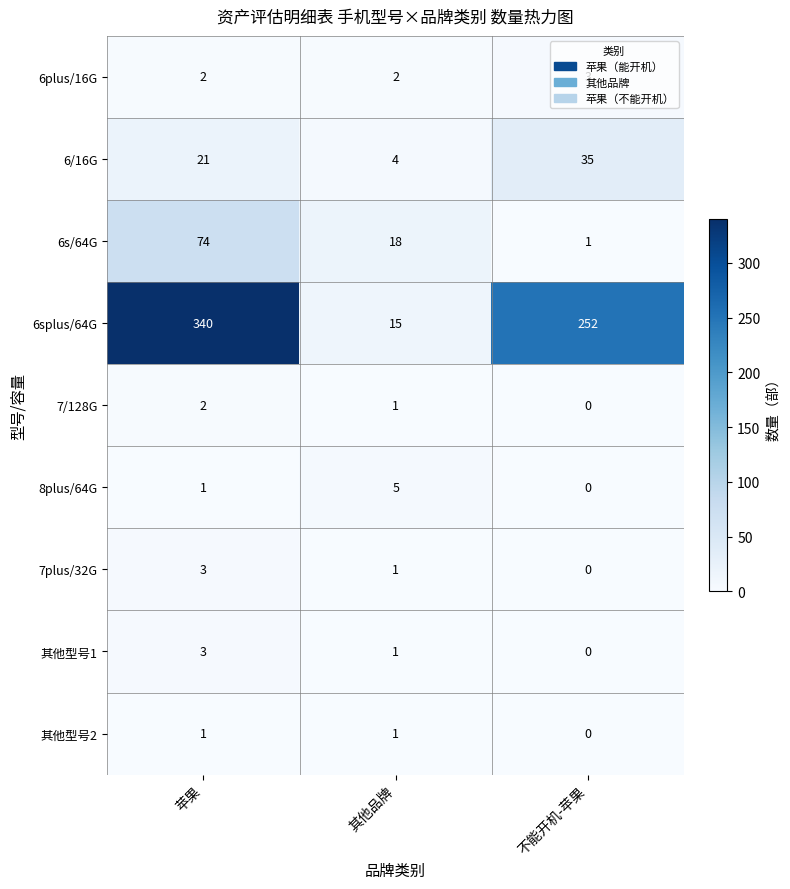

Which category has the lowest value in the 其他型号1 series?

不能开机-苹果